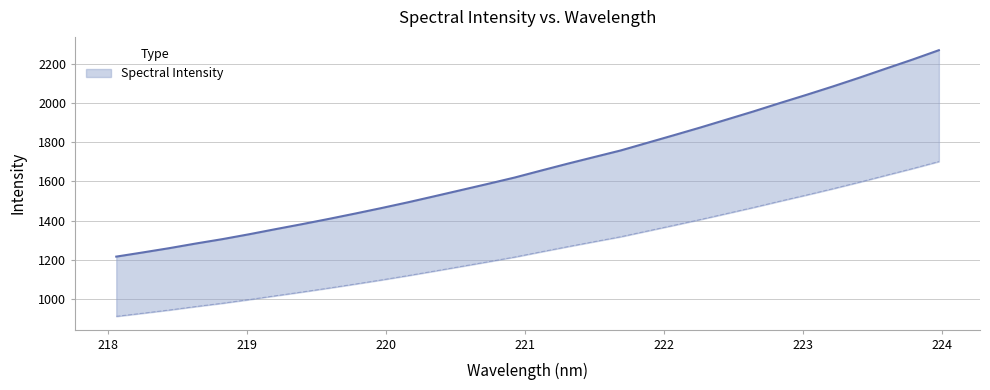

What is the value of the 29th point from the left?

2128.0